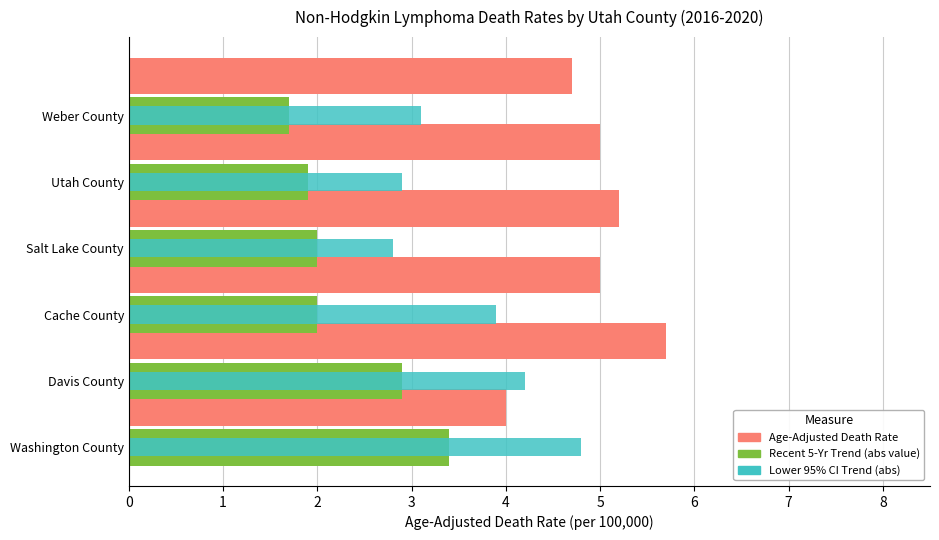

What is the spread (max minus min) of values at Cache County?

3.0